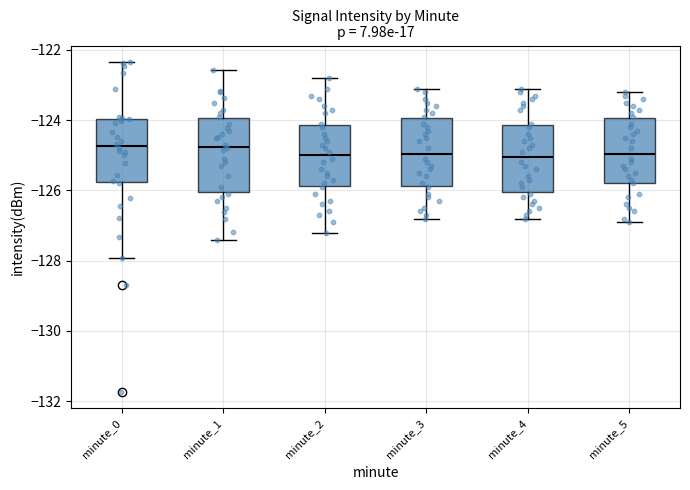

Reading left to right, read every box against the y-axis: the position of its median line, the range the box covers, and the ends of its whiskers. The values are not printed on the chart, so give them approximately, as read against the axis.

minute_0: median -124.8, box -125.8 to -124.0, whiskers -128.0 to -122.4
minute_1: median -124.8, box -126.0 to -124.0, whiskers -127.4 to -122.6
minute_2: median -125.0, box -125.8 to -124.2, whiskers -127.2 to -122.8
minute_3: median -125.0, box -125.8 to -124.0, whiskers -126.8 to -123.0
minute_4: median -125.0, box -126.0 to -124.2, whiskers -126.8 to -123.0
minute_5: median -125.0, box -125.8 to -124.0, whiskers -126.8 to -123.2